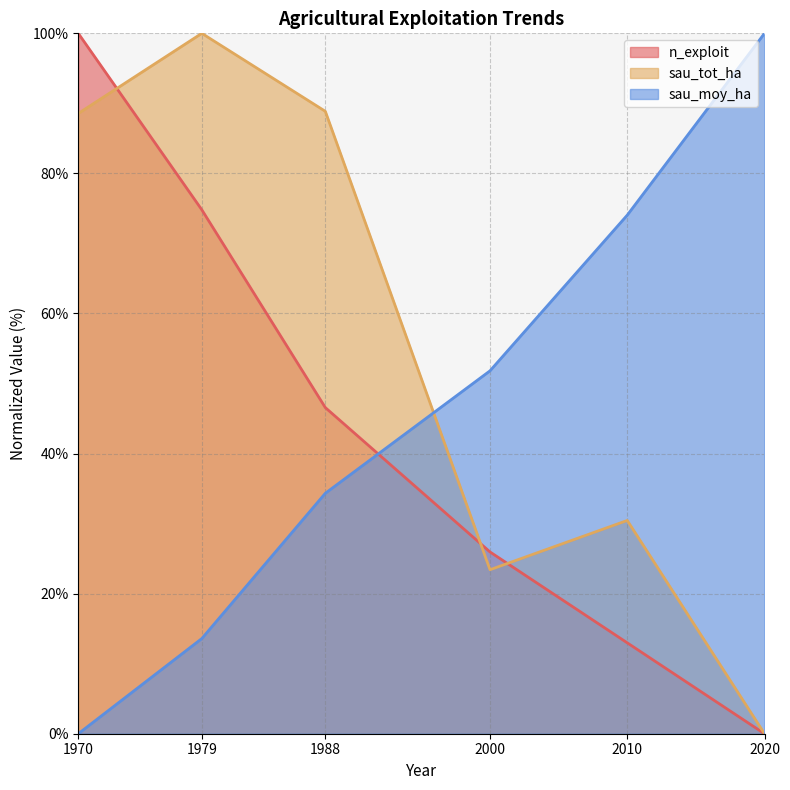

What is the difference between the highest and lowest values at 1970?

100.0